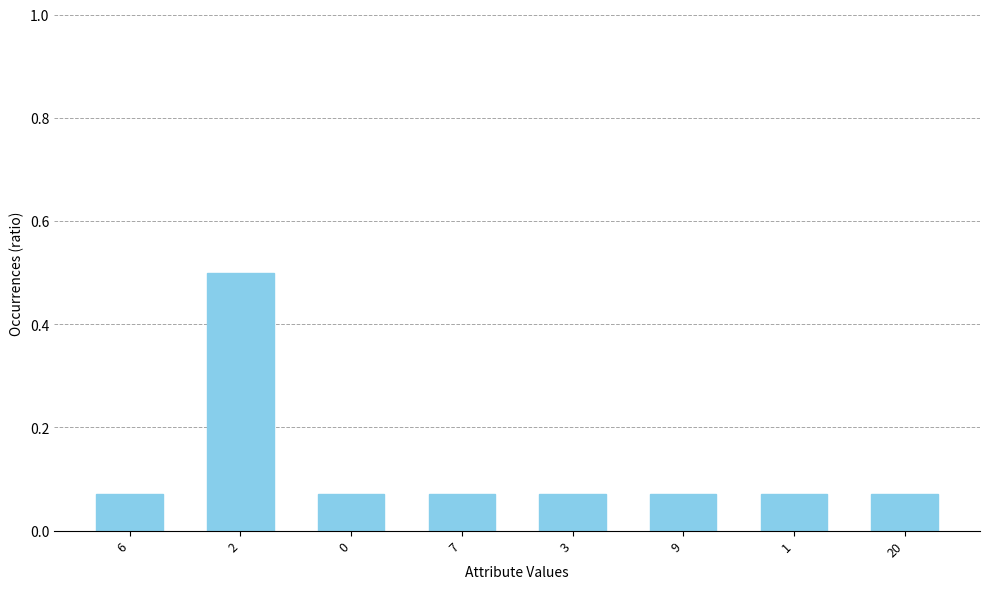

What is the sum of all values?

1.0